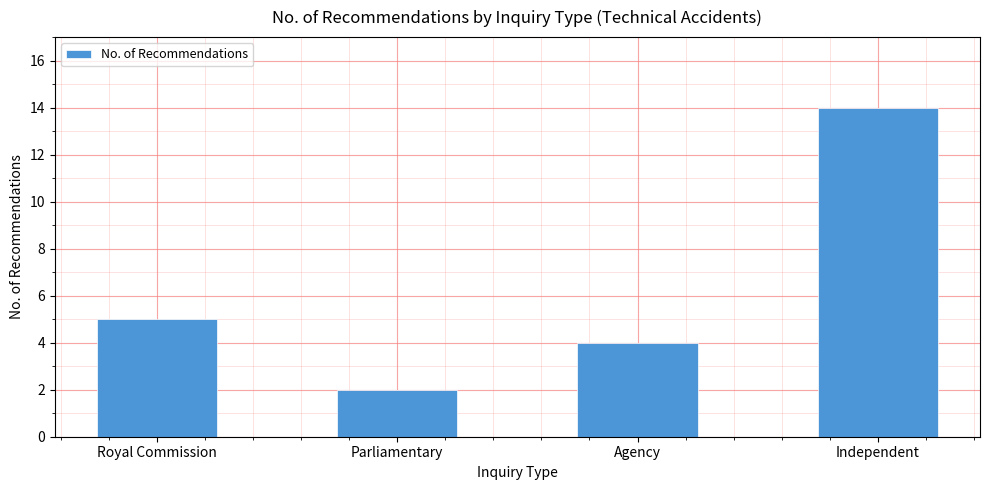

What is the difference between the values at Parliamentary and Royal Commission?

3